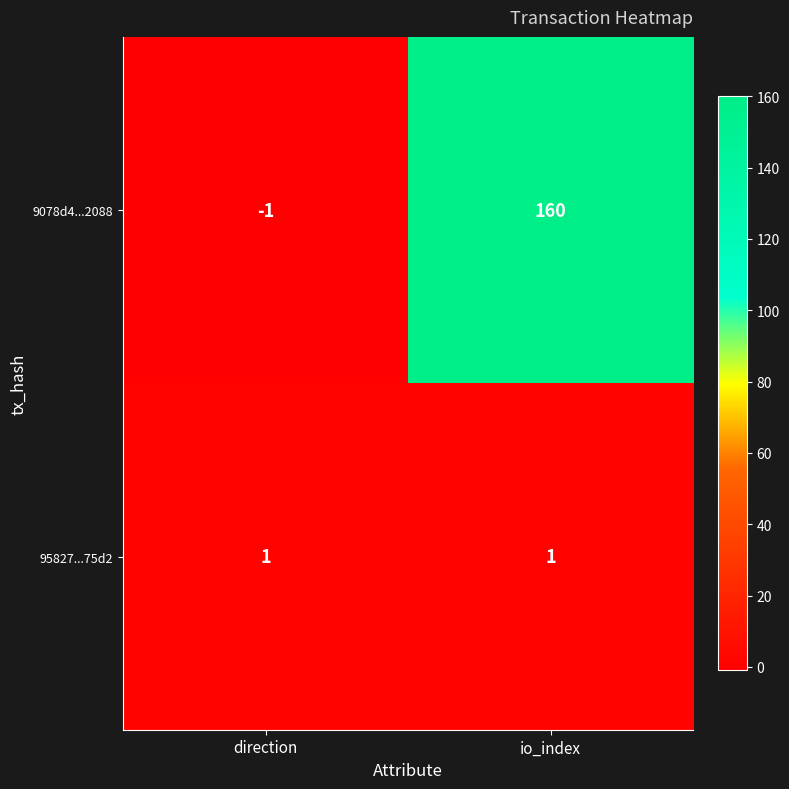

At how many categories does at least one series exceed 116?

1